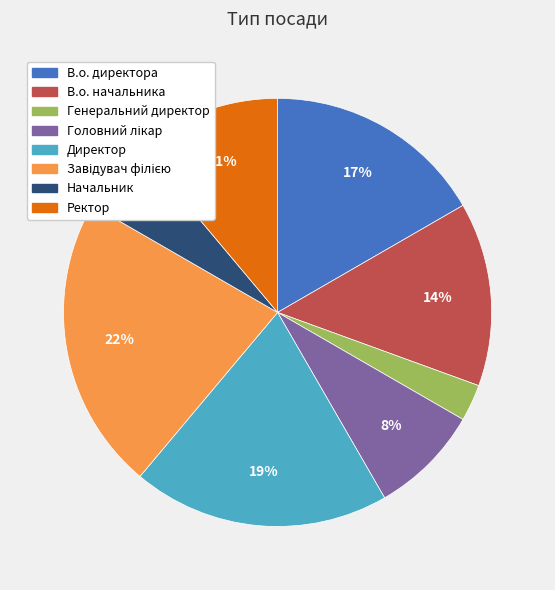

Is Начальник the majority of the pie?

No